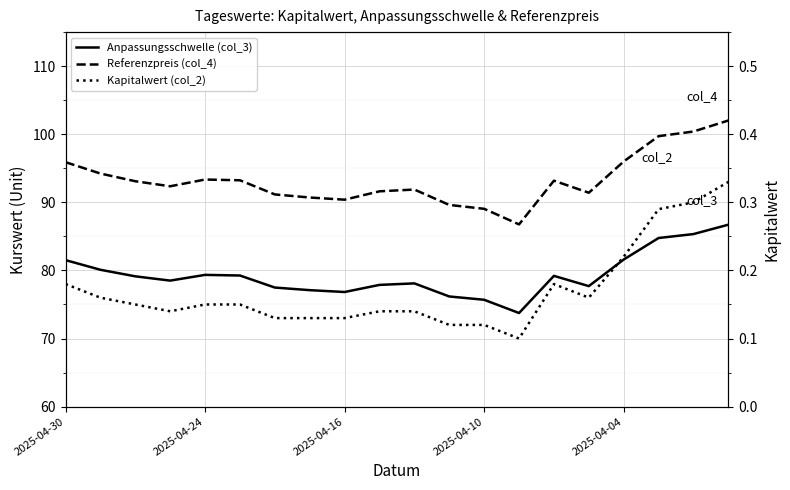

Is it true that Anpassungsschwelle (col_3) equals 81.5 at 2025-04-30?

True